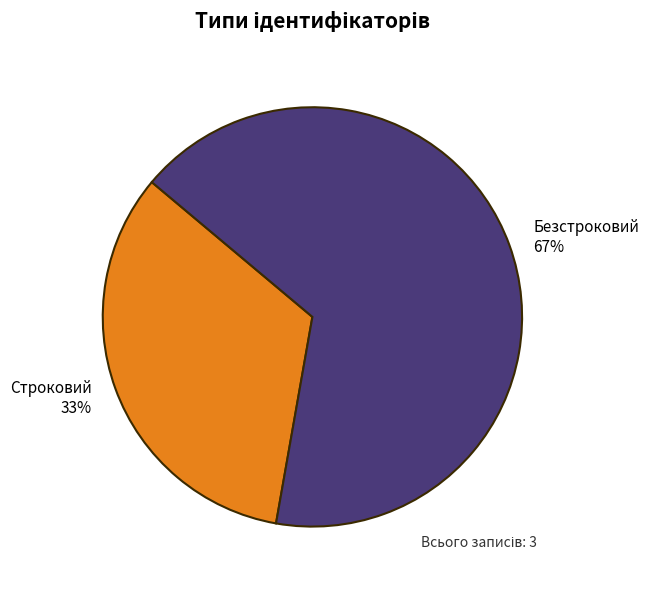

To the nearest percent, what is the average slice percentage?

50%